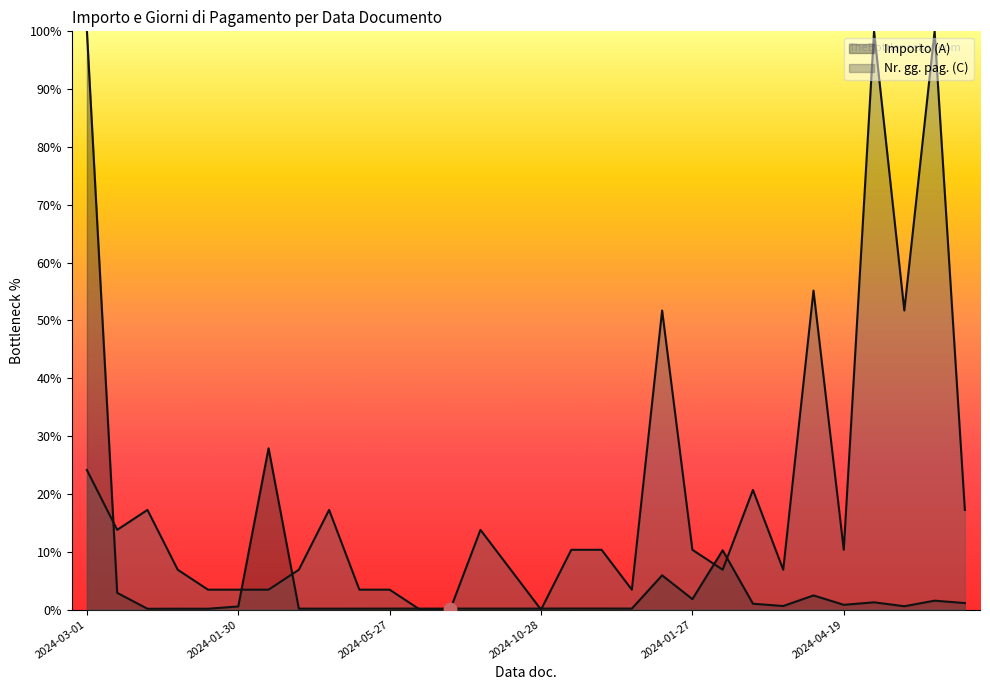

Which series has the largest total across all categories?

Nr. gg. pag. (C)